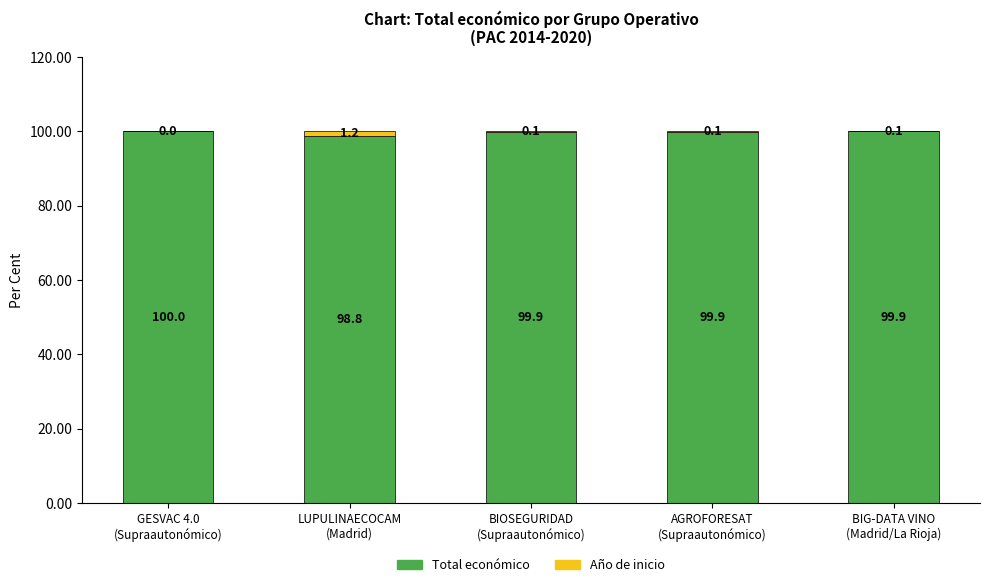

What is the highest value of the Total económico series?

100.0